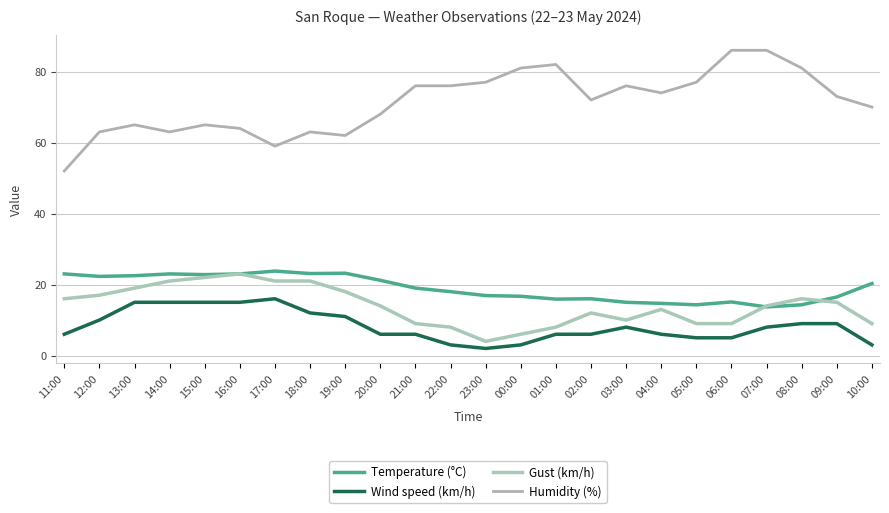

What are all the series names shown in the legend?

Temperature (°C), Wind speed (km/h), Gust (km/h), Humidity (%)